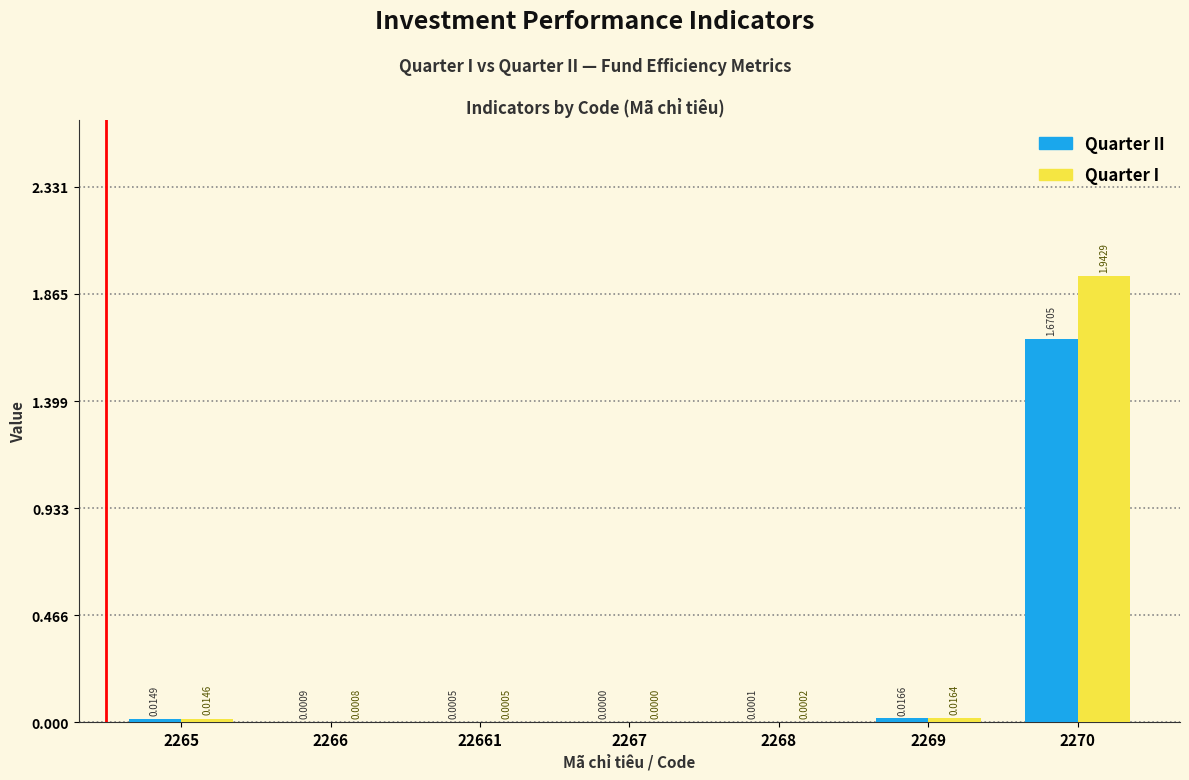

Which series changed the most between 2265 and 22661?

Quarter II